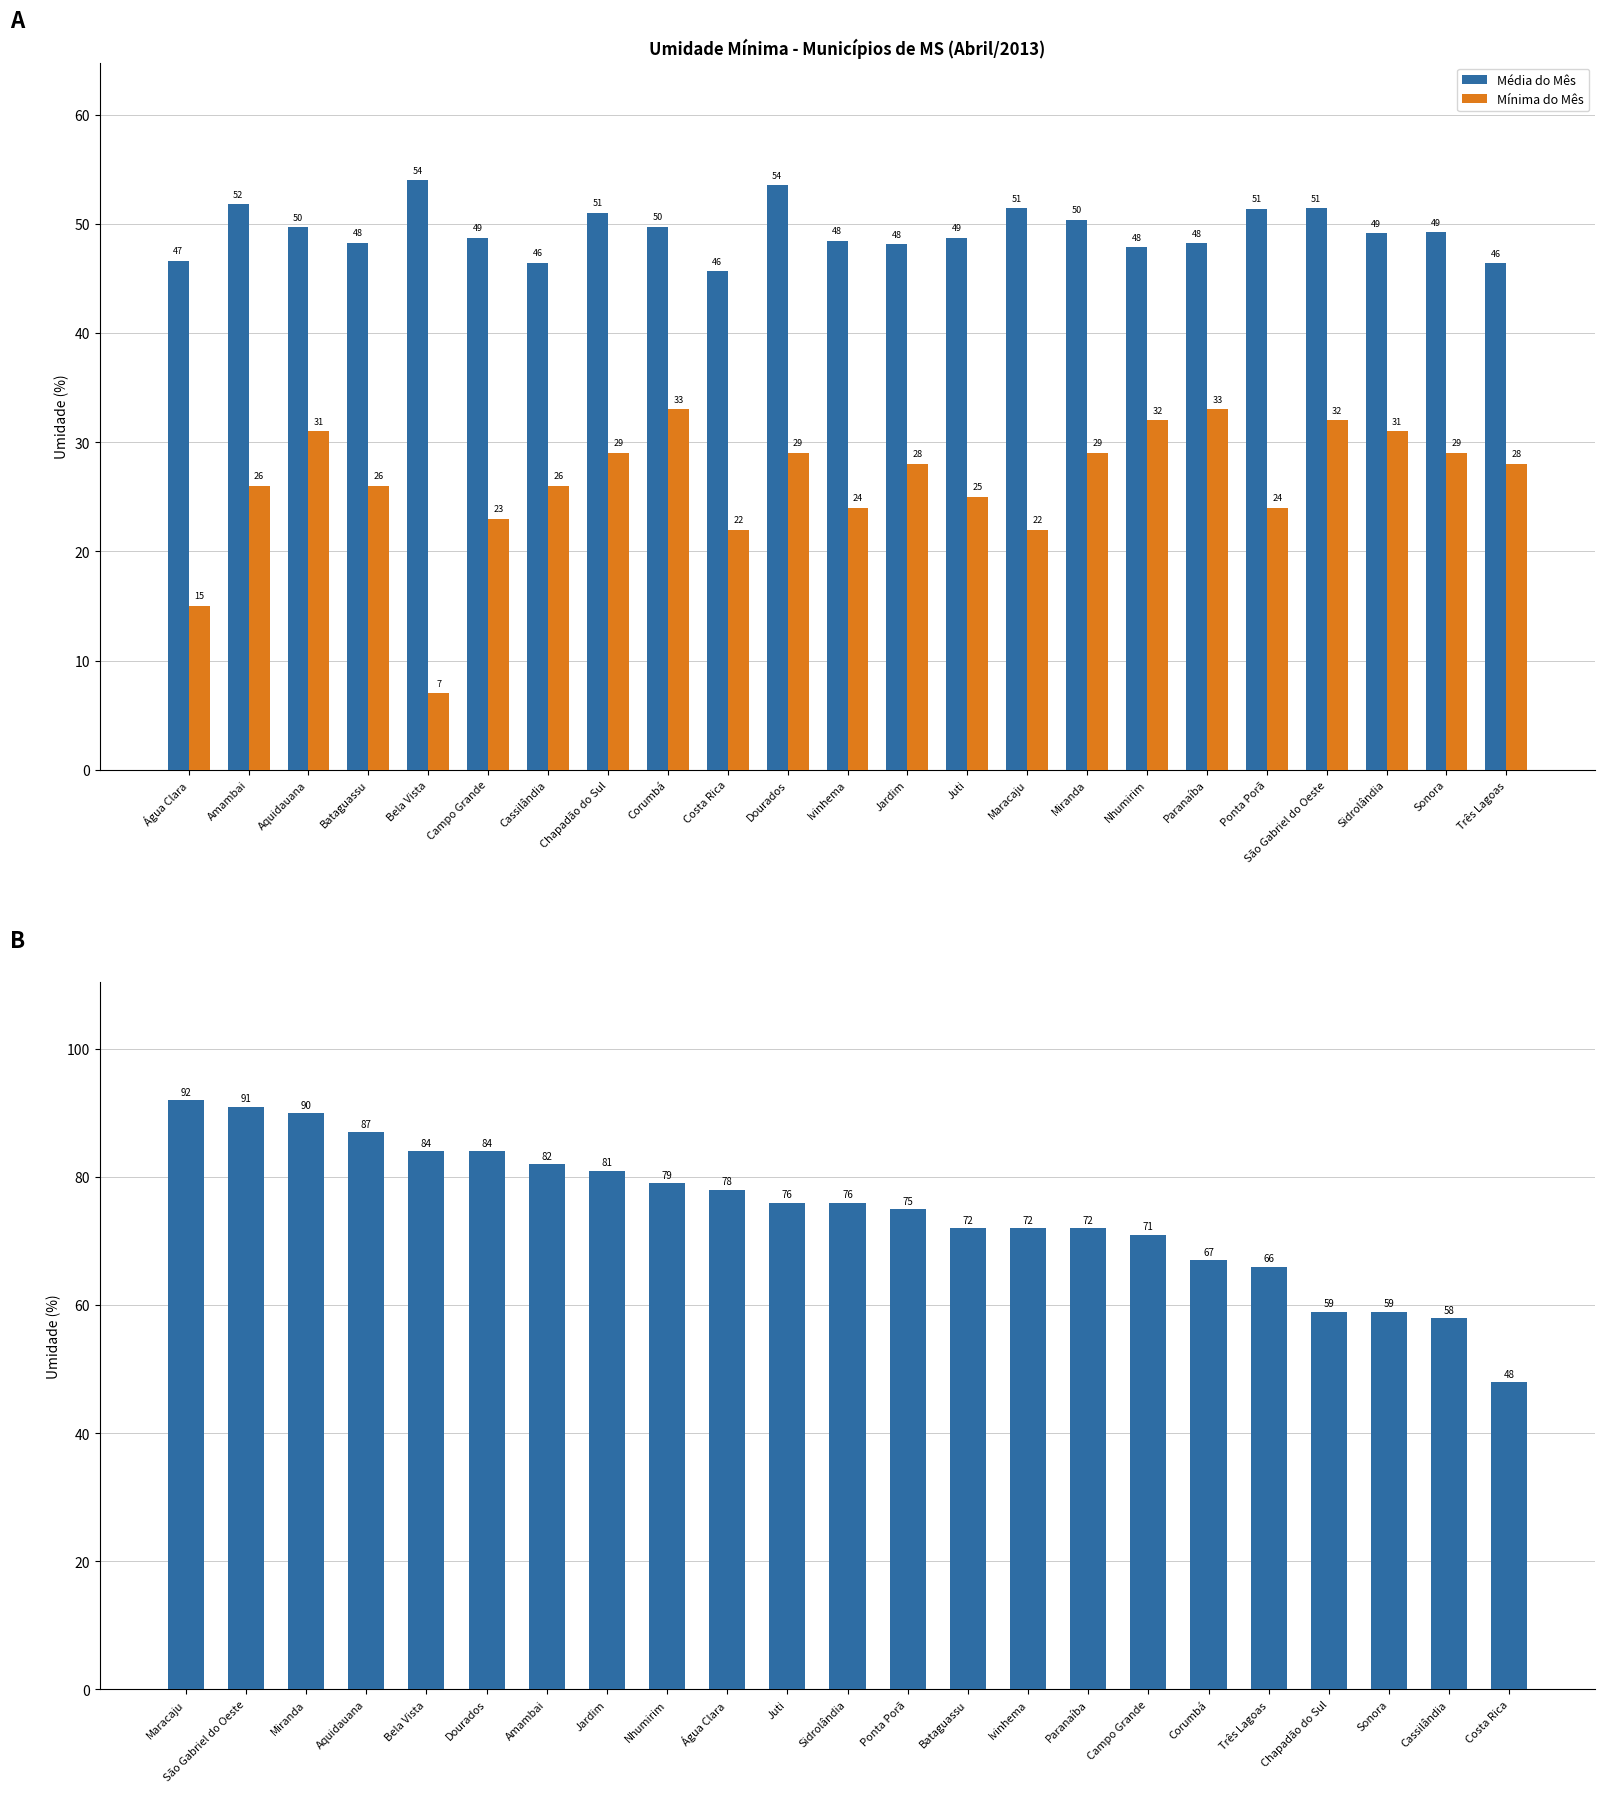

Which series has the largest total across all categories?

Dia 3